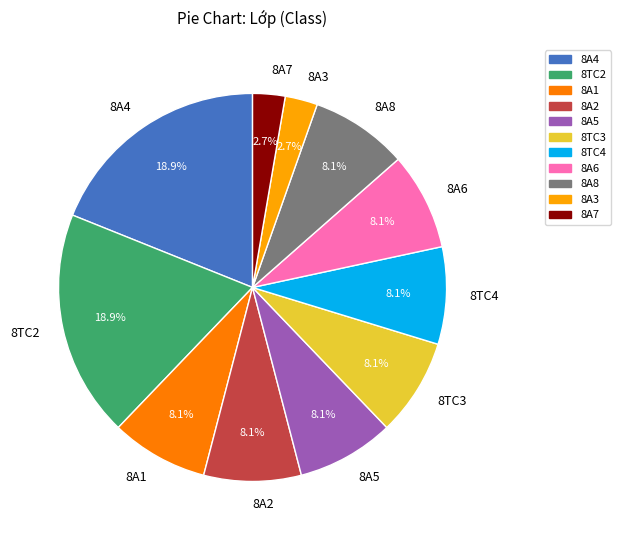

Is 8A5 the majority of the pie?

No